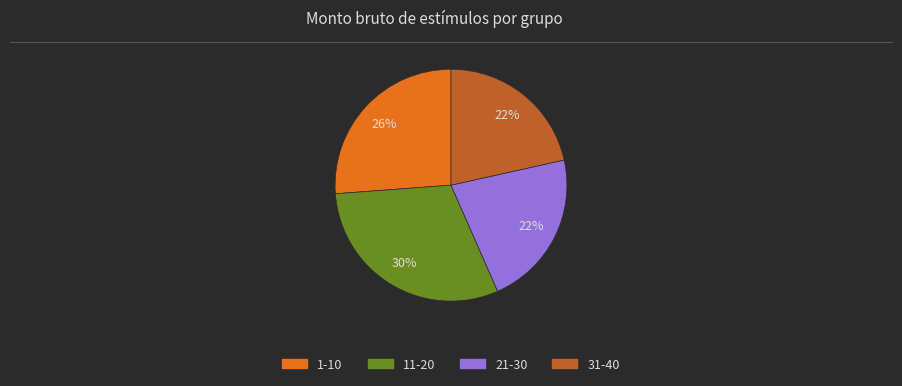

Does 1-10 account for over 50% of the chart?

No